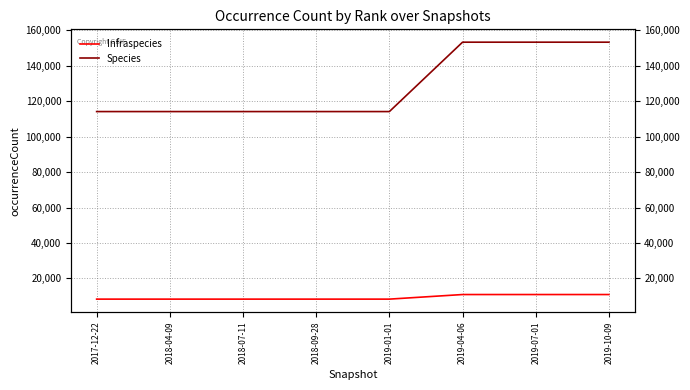

What are all the series names shown in the legend?

Infraspecies, Species